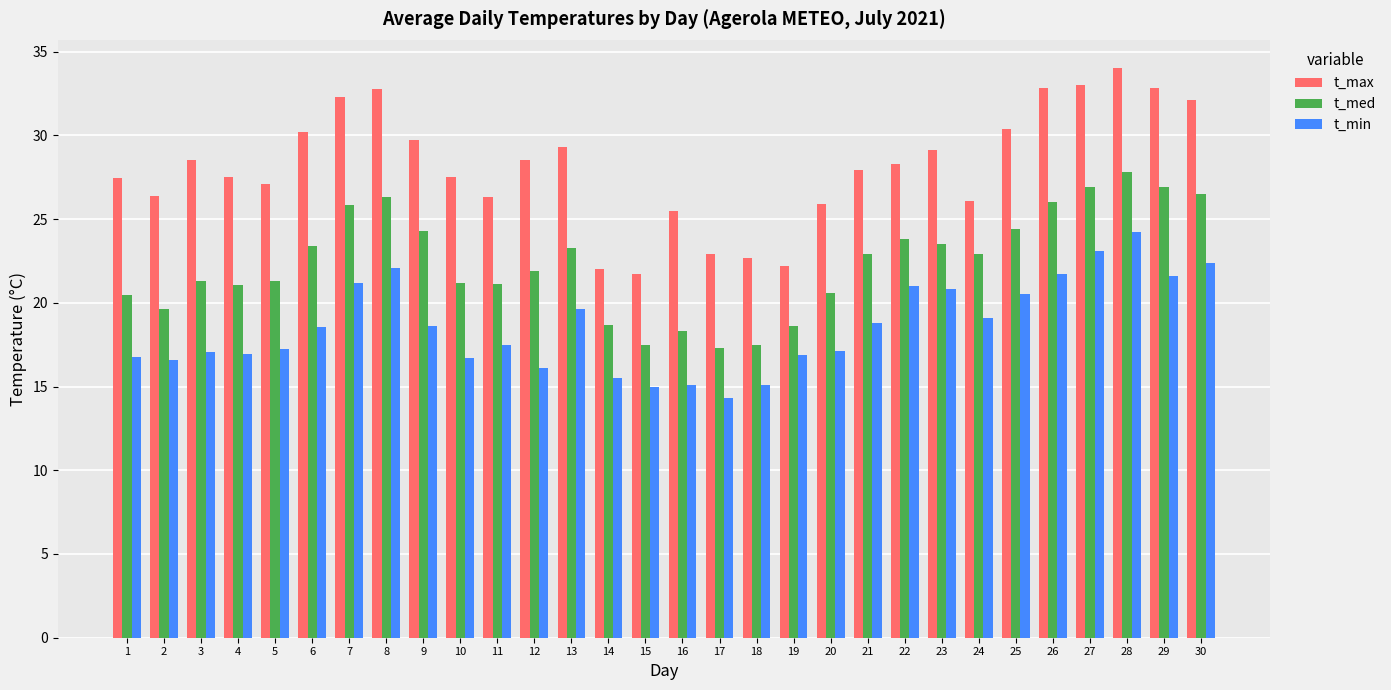

What is the difference between the highest and lowest values at 12?

12.4